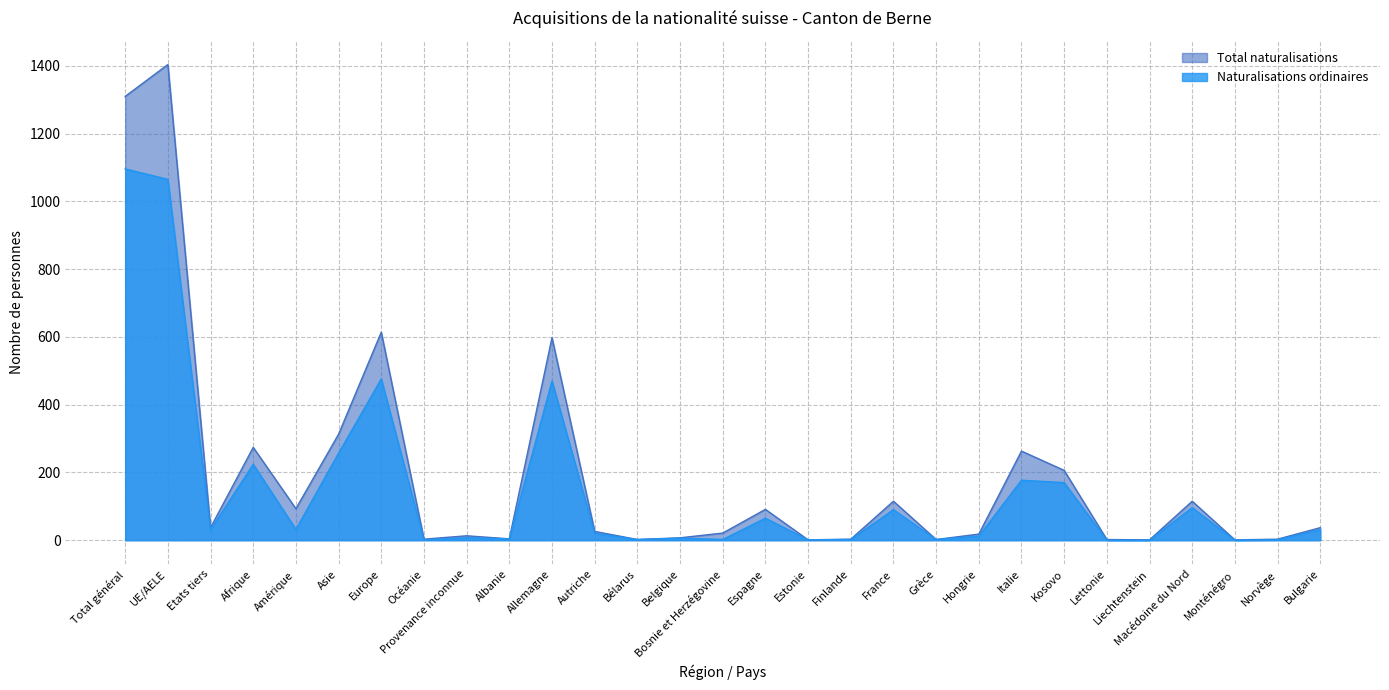

In Total naturalisations, how many points are higher than both neighbors (excluding endpoints)?

9